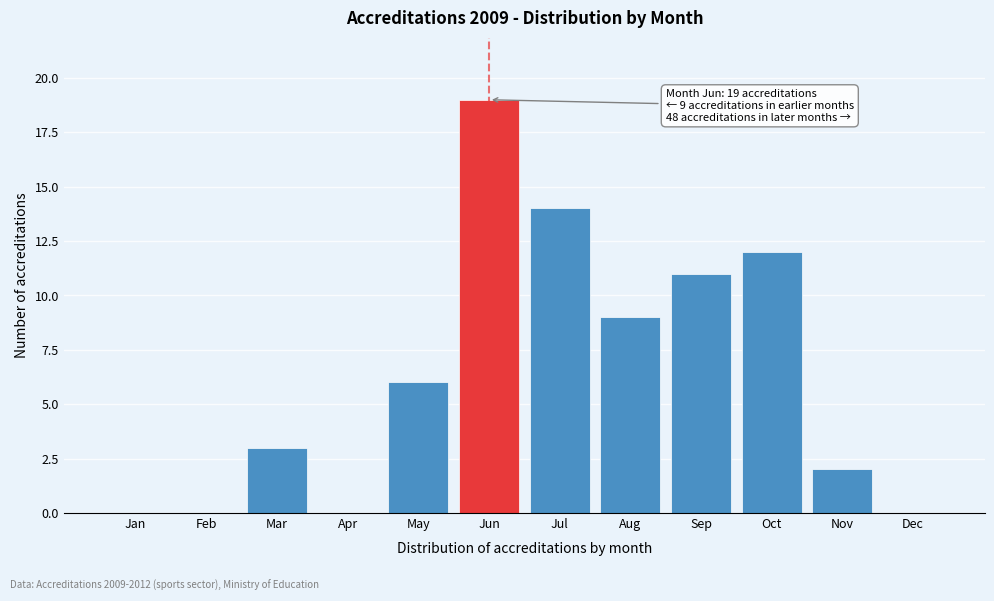

Reading left to right, list all the values displayed in this chart.

Jan=0	Feb=0	Mar=3	Apr=0	May=6	Jun=19	Jul=14	Aug=9	Sep=11	Oct=12	Nov=2	Dec=0